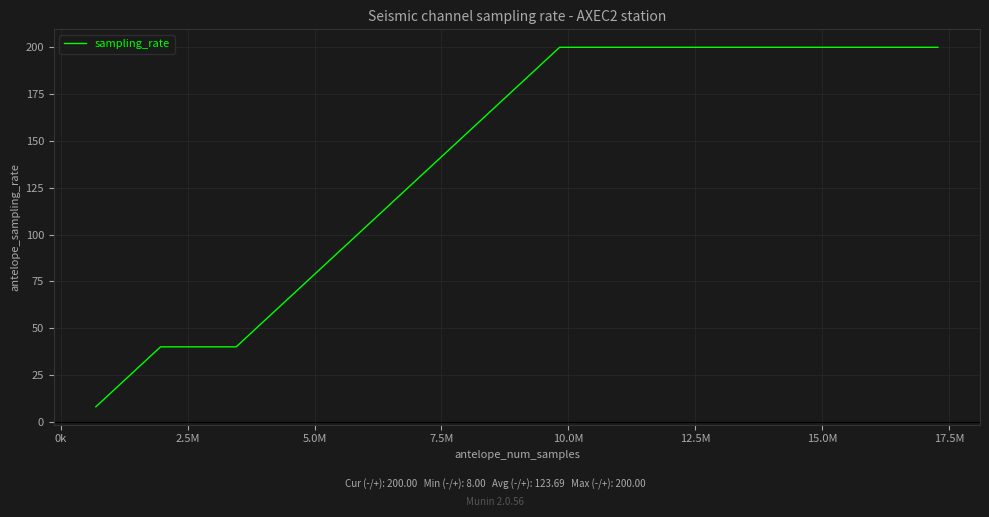

Count the number of categories in the chart.

13